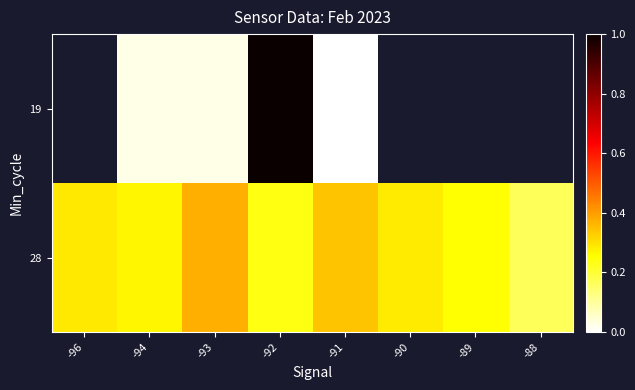

Read the 28 value at -94.

0.3